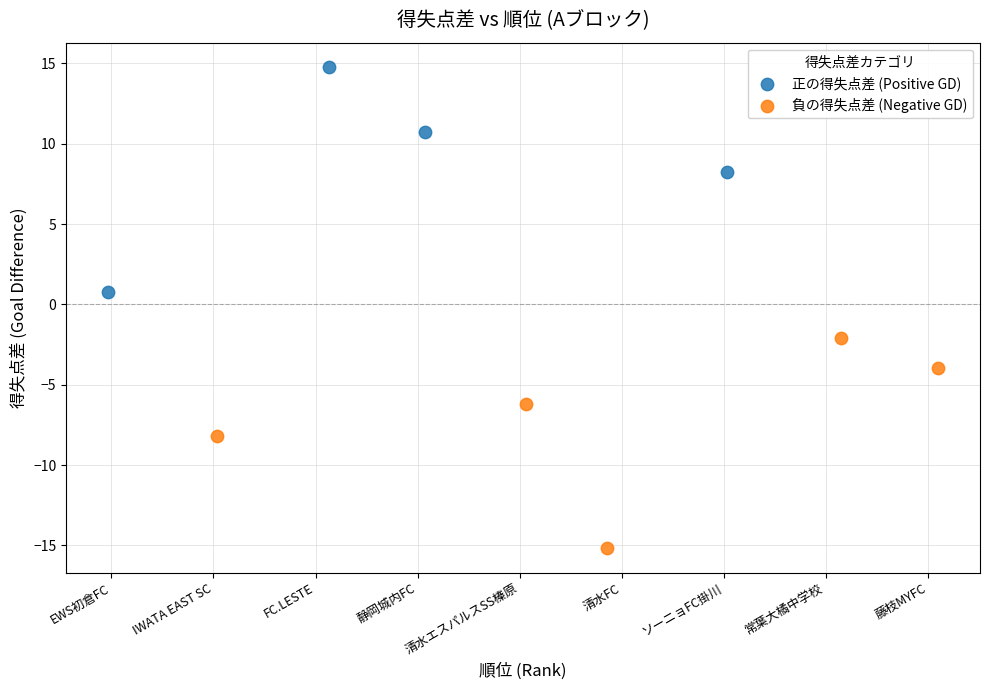

Which series contains the highest Y value?

正の得失点差 (Positive GD)